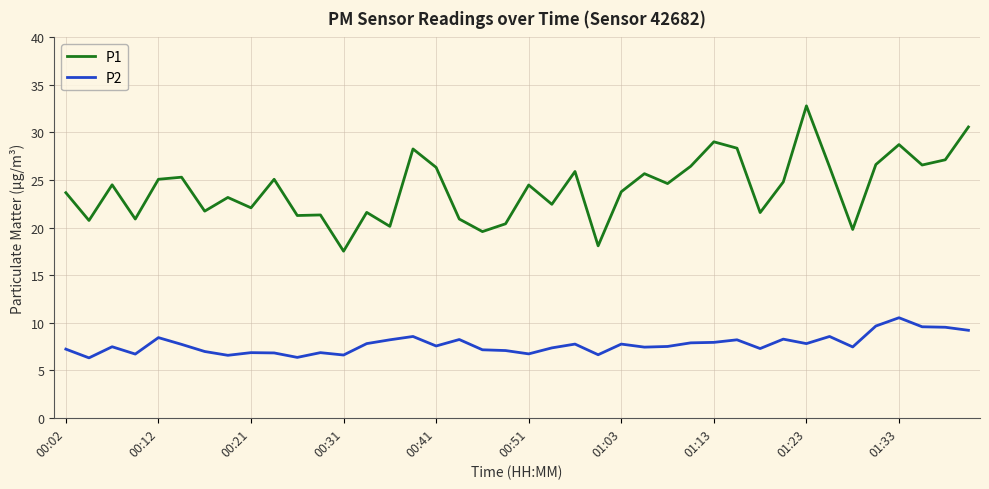

What is the difference between the maximum and minimum values in the P2 series?

4.2